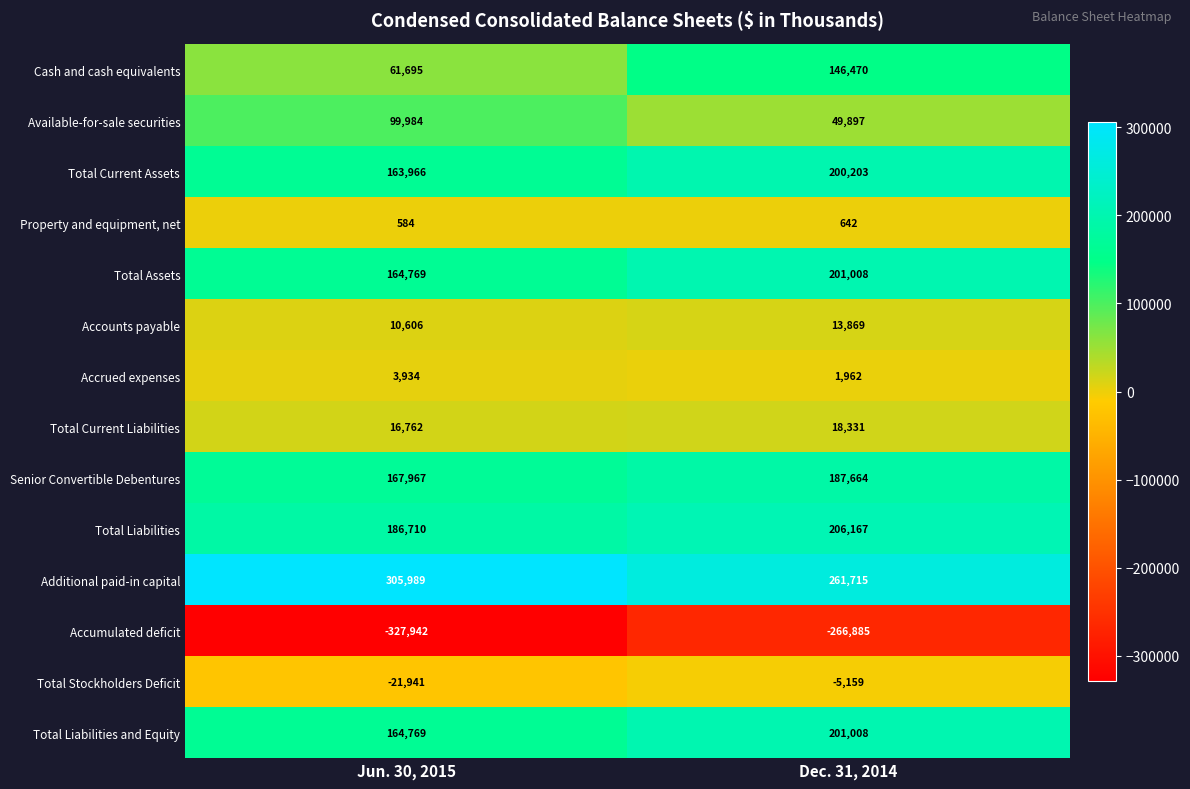

Which series has the largest total across all categories?

Additional paid-in capital